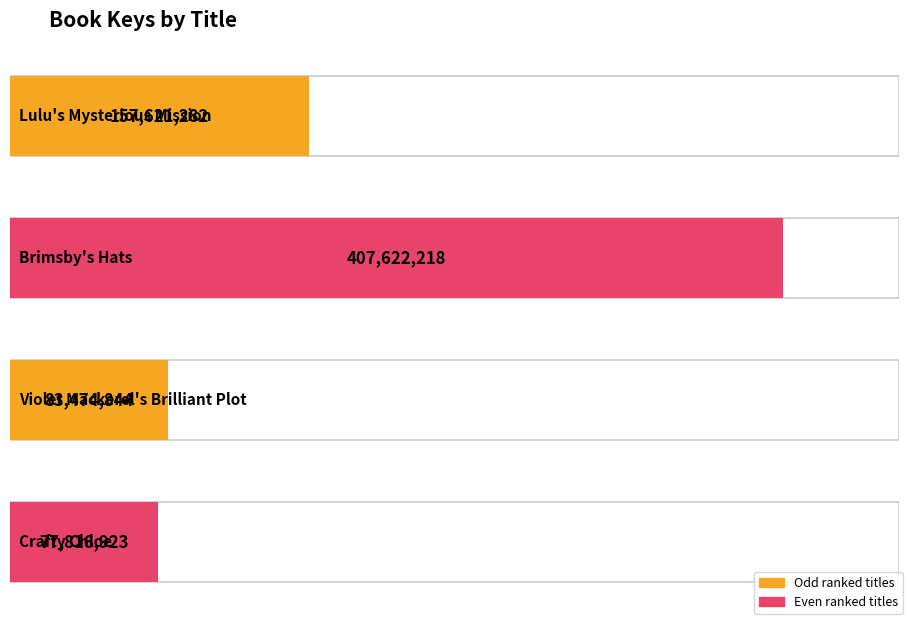

What is the difference between the second highest and minimum values?

79804359